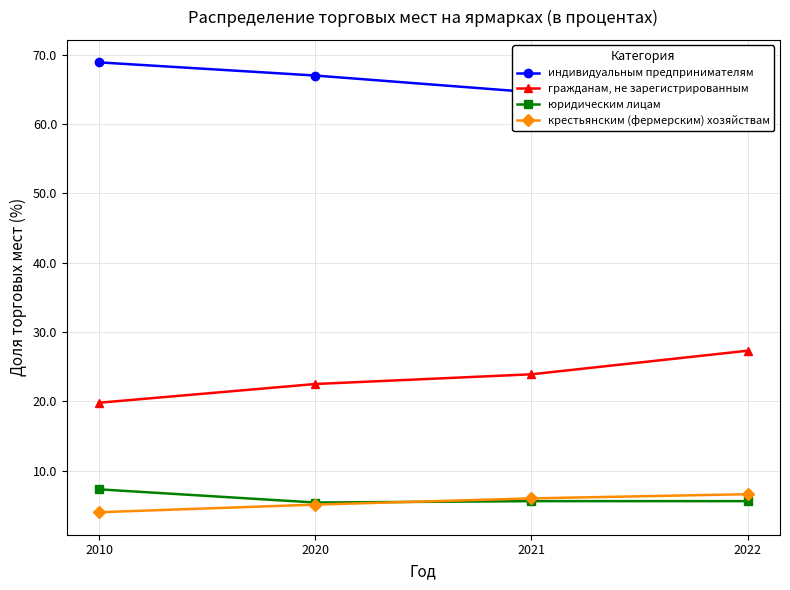

Reading left to right, extract all data points from this chart.

индивидуальным предпринимателям: 2010=68.9	2020=67.0	2021=64.6	2022=60.6
гражданам, не зарегистрированным: 2010=19.8	2020=22.5	2021=23.9	2022=27.3
юридическим лицам: 2010=7.3	2020=5.4	2021=5.6	2022=5.6
крестьянским (фермерским) хозяйствам: 2010=4.0	2020=5.1	2021=6.0	2022=6.6